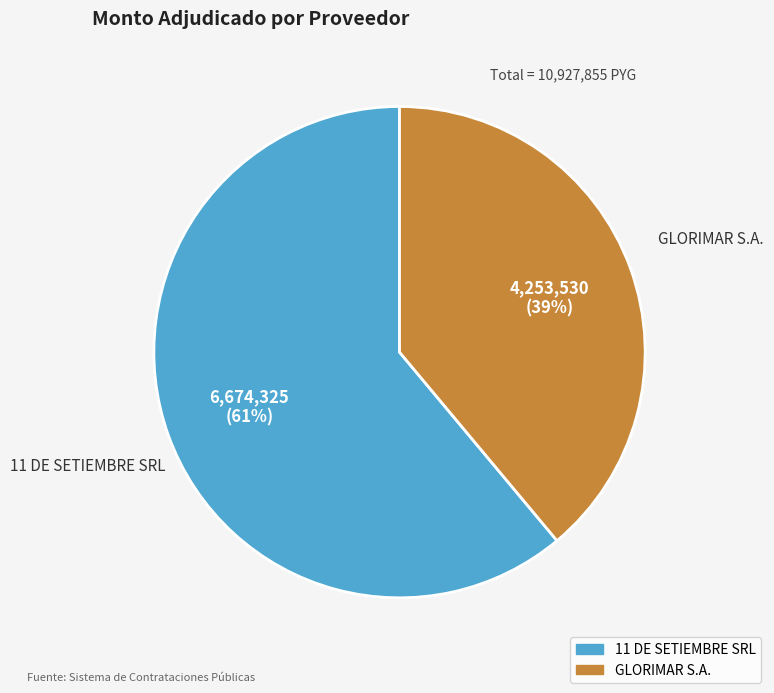

Rank the categories by value from highest to lowest.

11 DE SETIEMBRE SRL, GLORIMAR S.A.